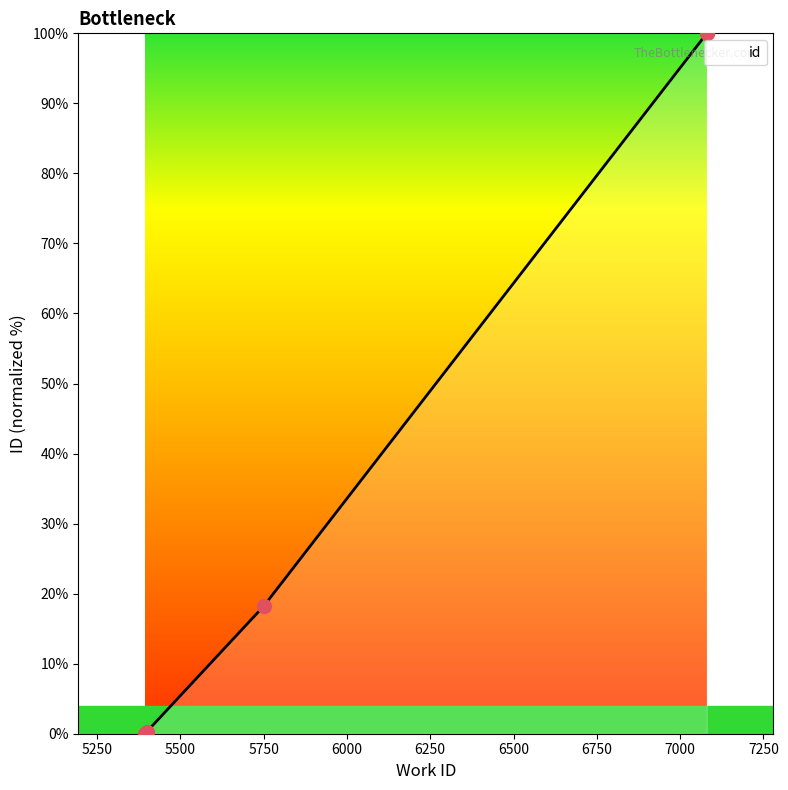

Between 5394 and 5750, which is larger?

5750